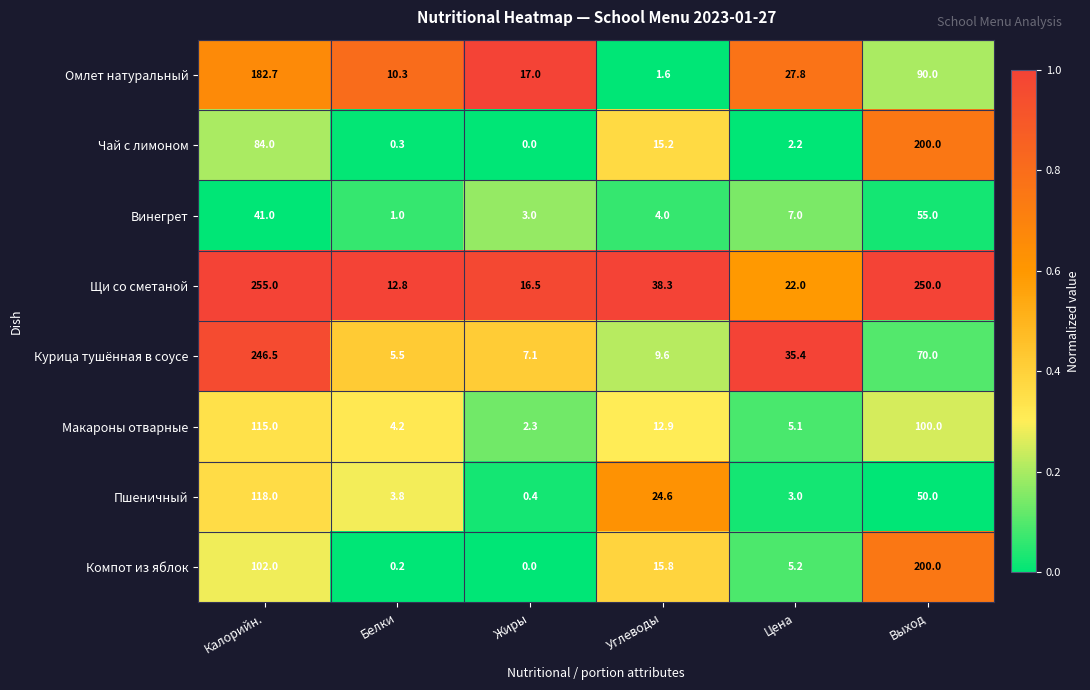

Rank the categories by Пшеничный value from highest to lowest.

Калорийн., Выход, Углеводы, Белки, Цена, Жиры